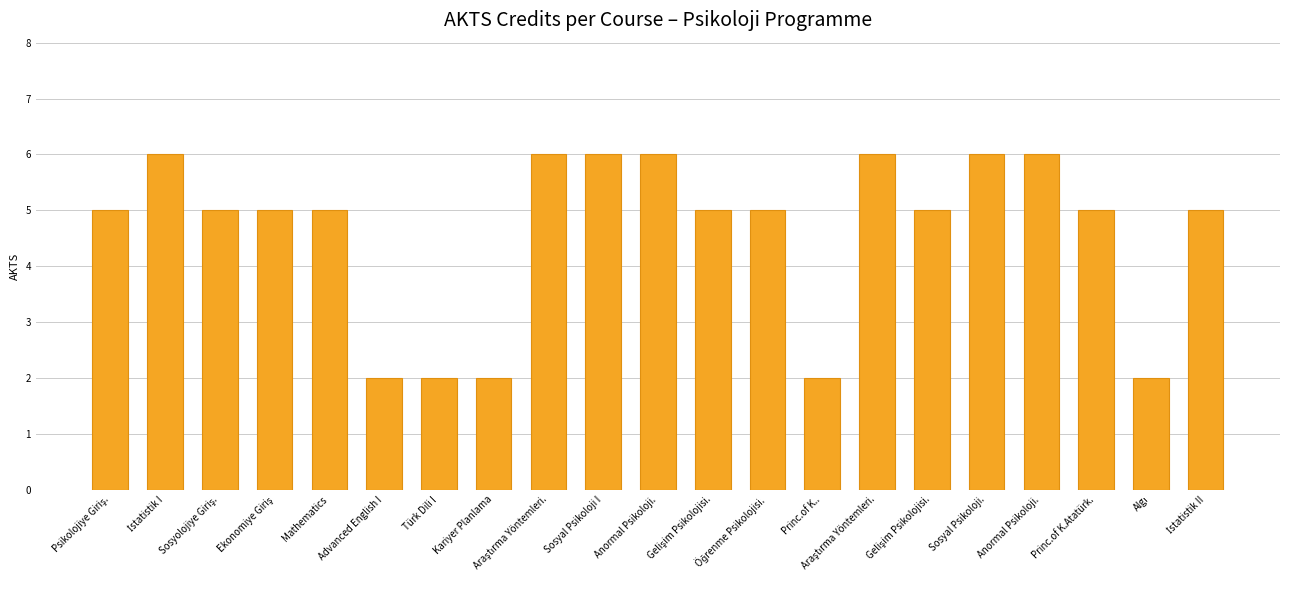

The value at Sosyal Psikoloji. is 6. True or false?

True